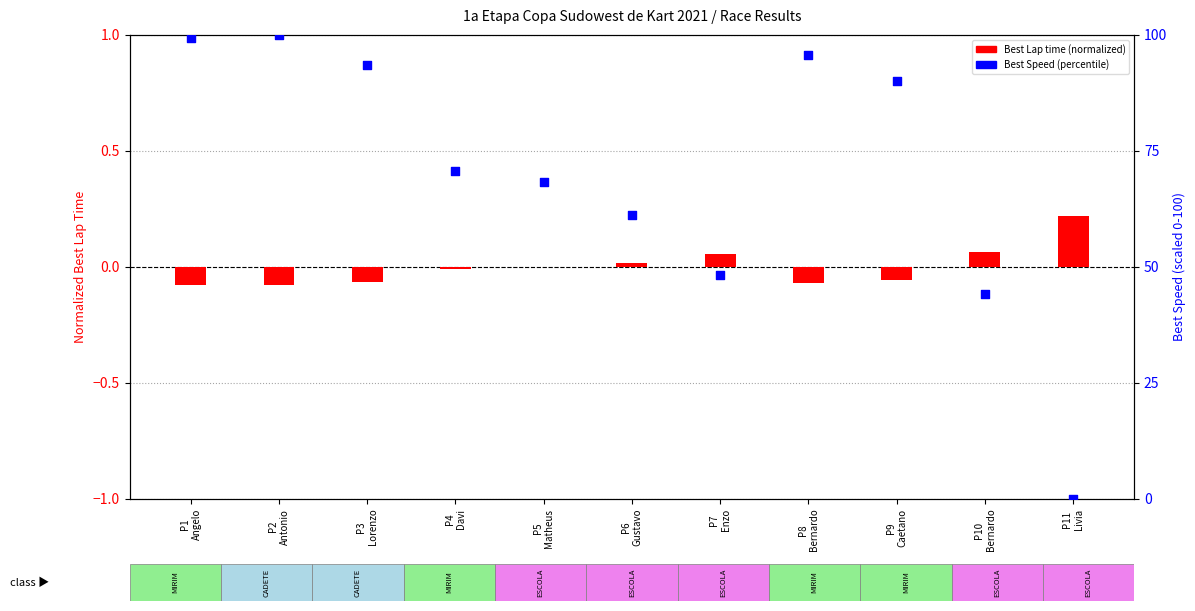

What are all the series names shown in the legend?

Best Lap time (normalized), Best Speed (percentile)